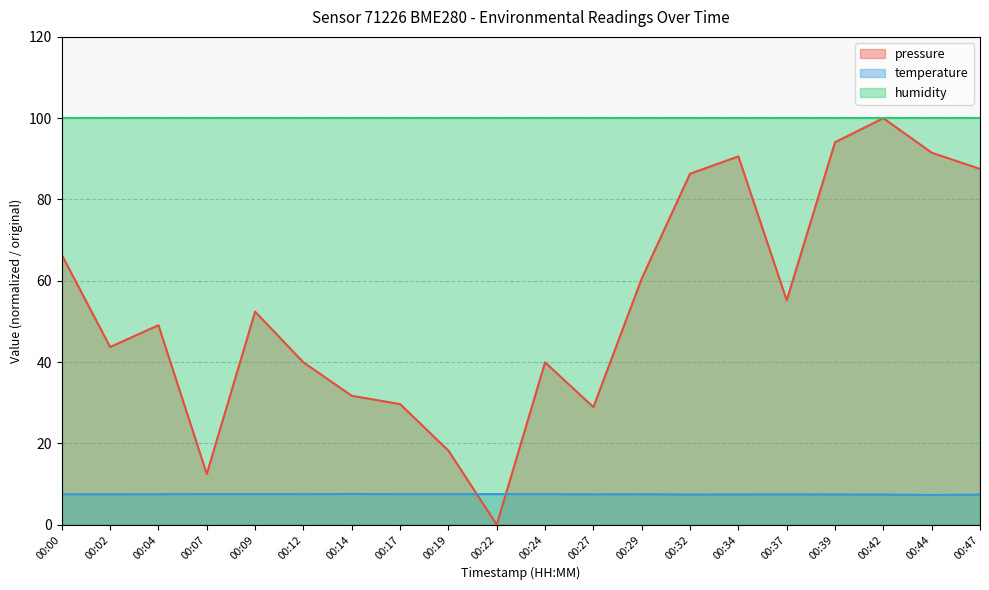

What is the maximum value shown in the chart?

100.0